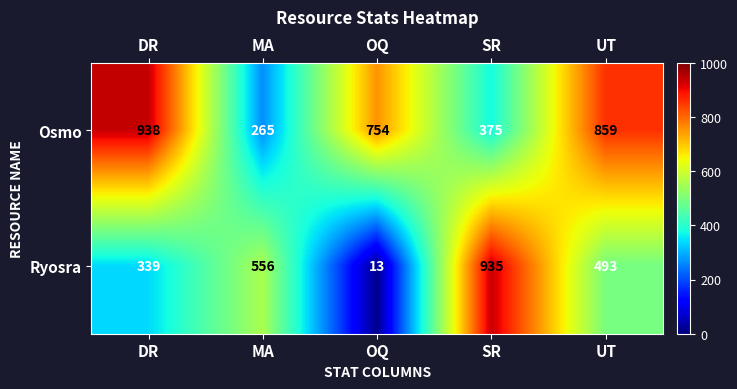

Reading left to right, extract all data points from this chart.

Osmo: 938	265	754	375	859
Ryosra: 339	556	13	935	493